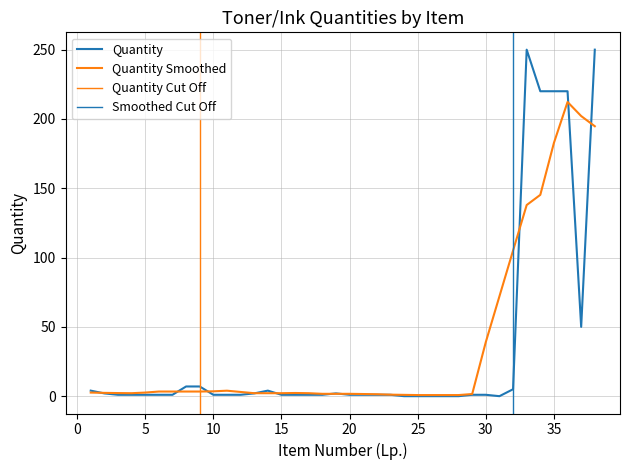

Reading left to right, extract all data points from this chart.

4	2	1	1	1	1	1	7	7	1	1	1	2	4	1	1	1	1	2	1	1	1	1	0	0	0	0	0	1	1	0	5	250	220	220	220	50	250